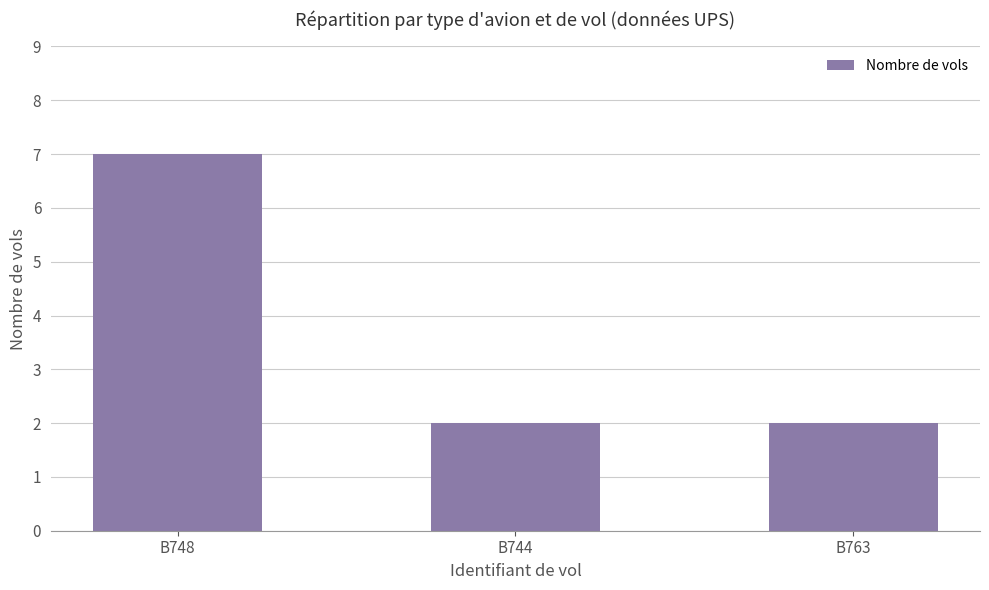

What position from the left is B748?

1